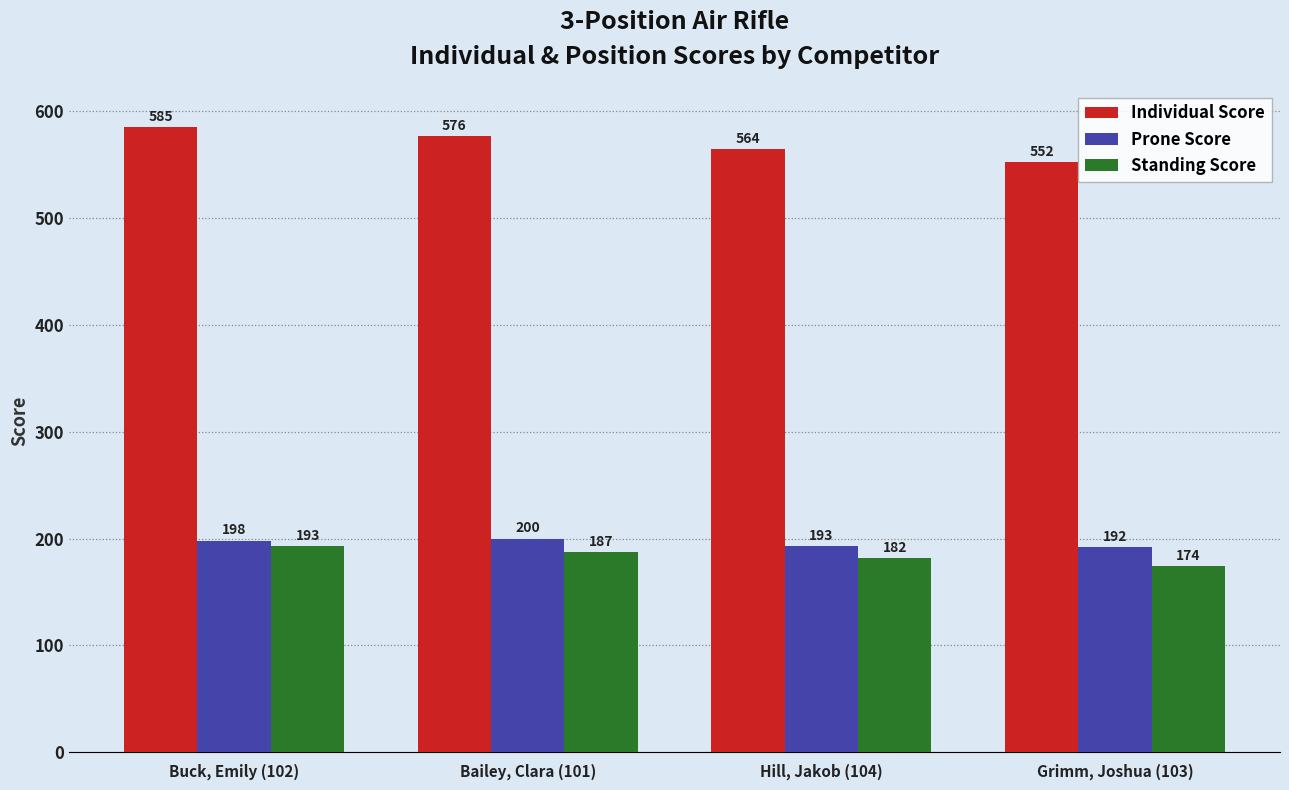

What is the label of the 3rd bar from the left?

Hill, Jakob (104)